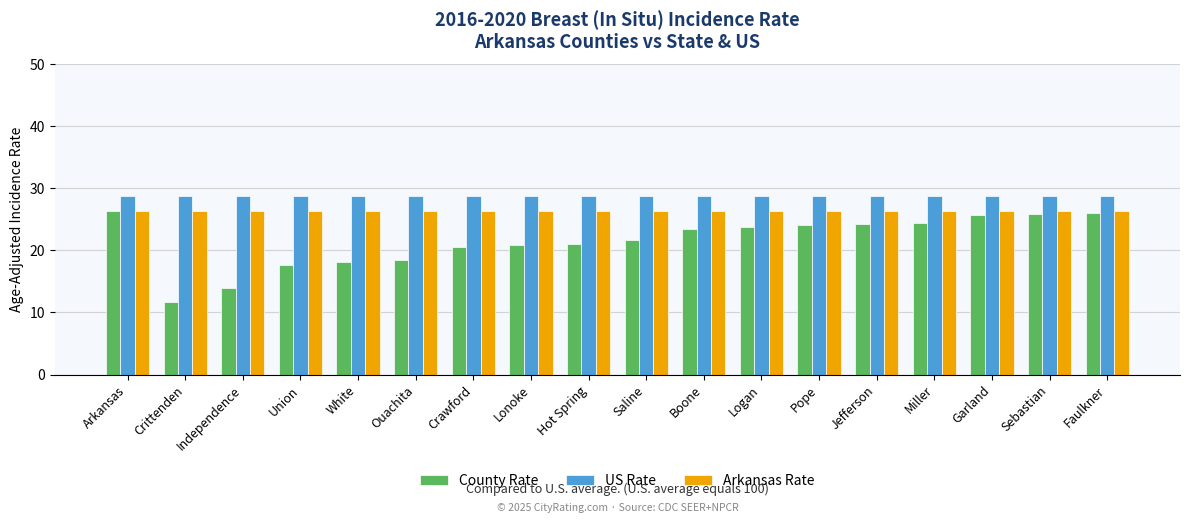

Which category has the lowest value across all series?

Crittenden